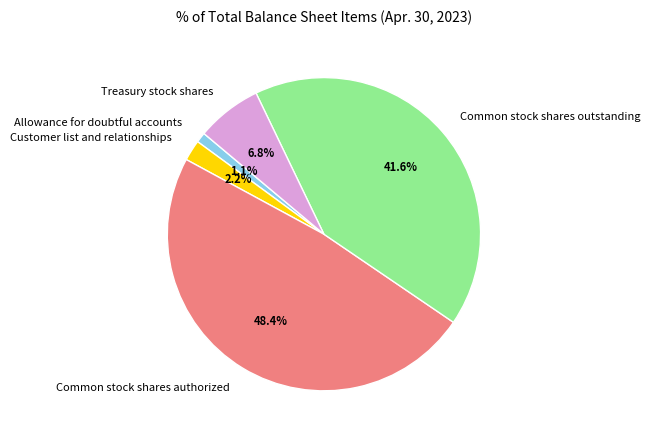

Rank the categories by value from lowest to highest.

Allowance for doubtful accounts, Customer list and relationships, Treasury stock shares, Common stock shares outstanding, Common stock shares authorized